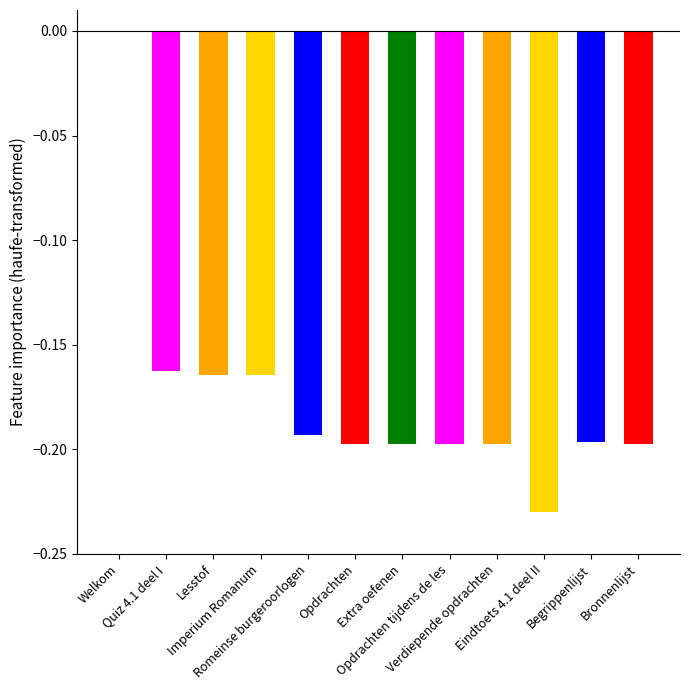

True or false: the data shows 0.1 at Welkom.

False